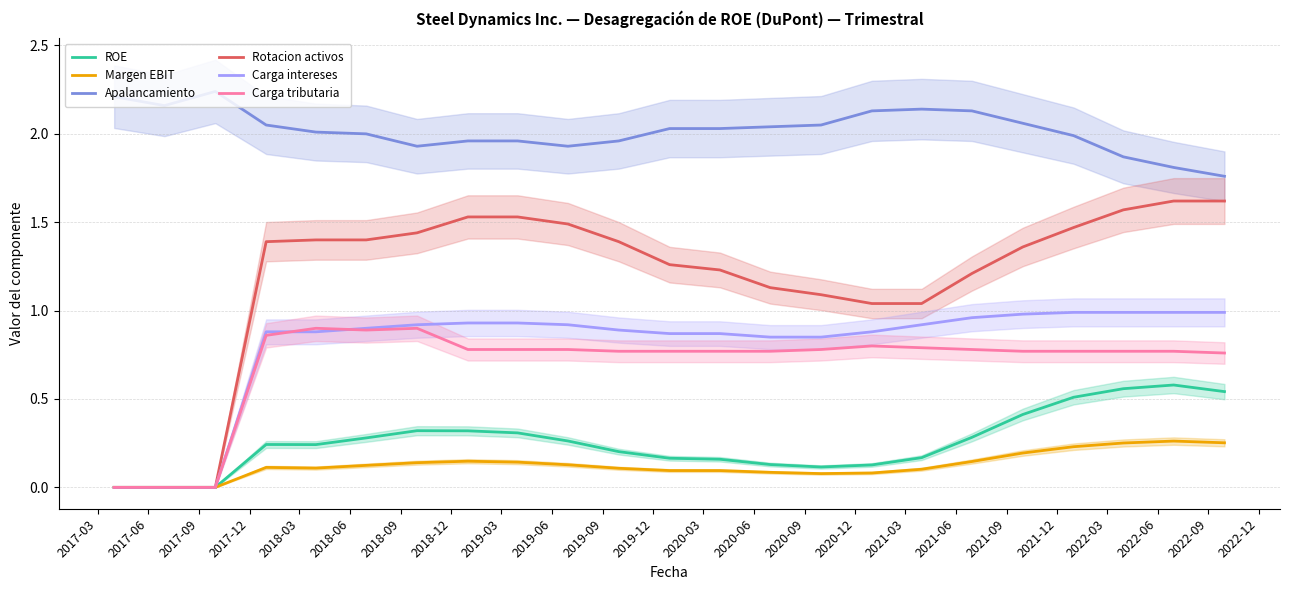

Which series has the largest total across all categories?

Apalancamiento